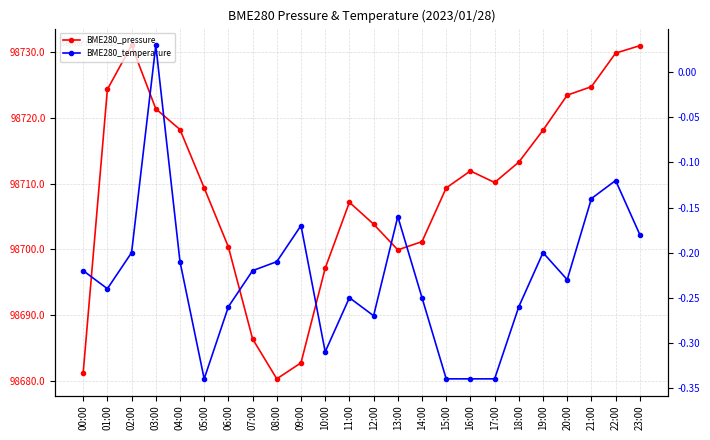

What position from the left is 23:00?

24